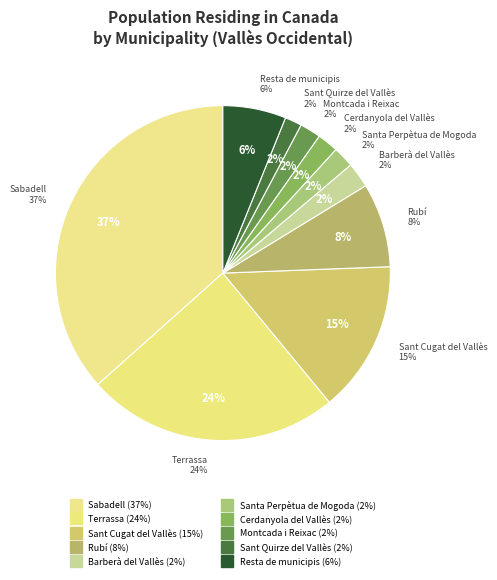

What is the ratio of the value at Resta de municipis to the value at Sant Cugat del Vallès?

0.4